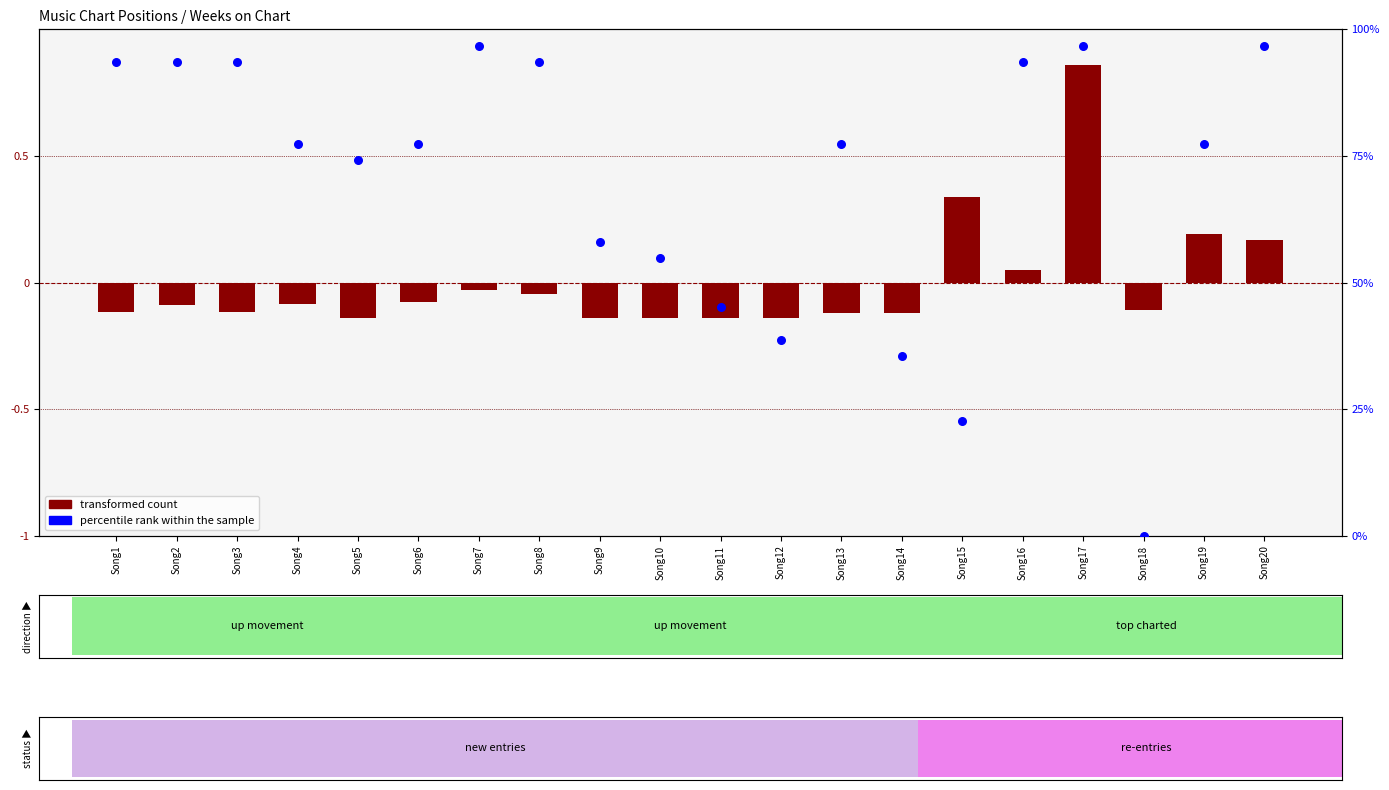

Which series contains the highest Y value?

percentile rank within the sample